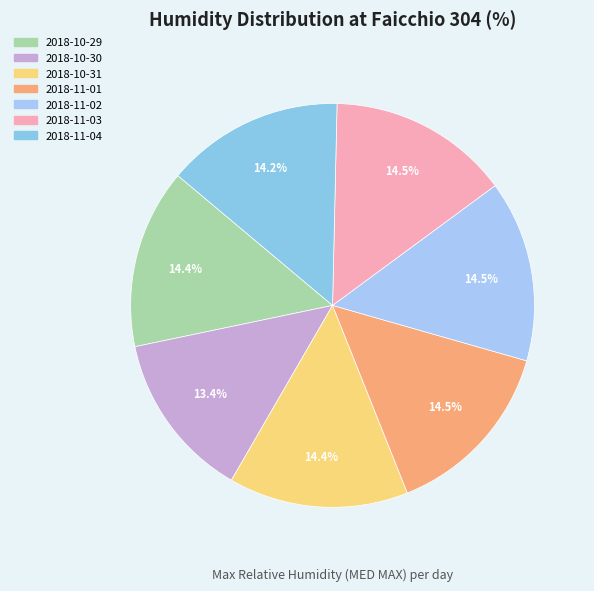

To the nearest percent, what is the difference between the largest and smallest slice percentages?

1%